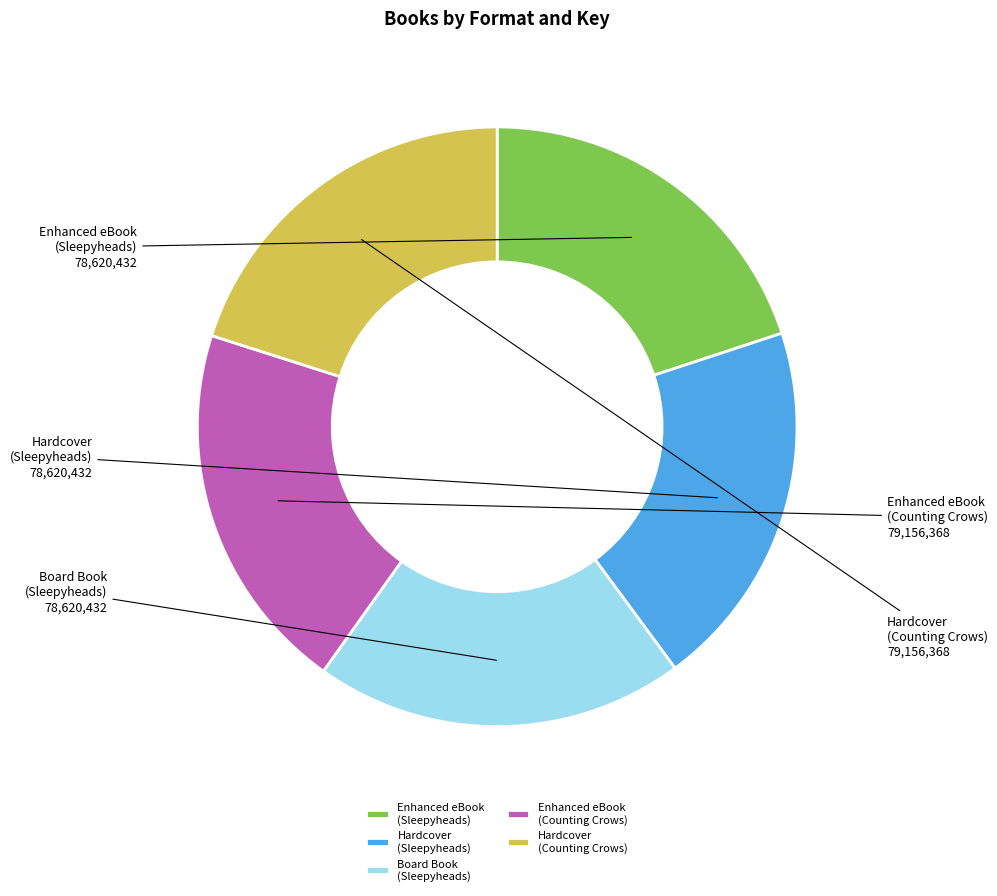

Combined, do Hardcover (Counting Crows) and Enhanced eBook (Counting Crows) account for over 50%?

No